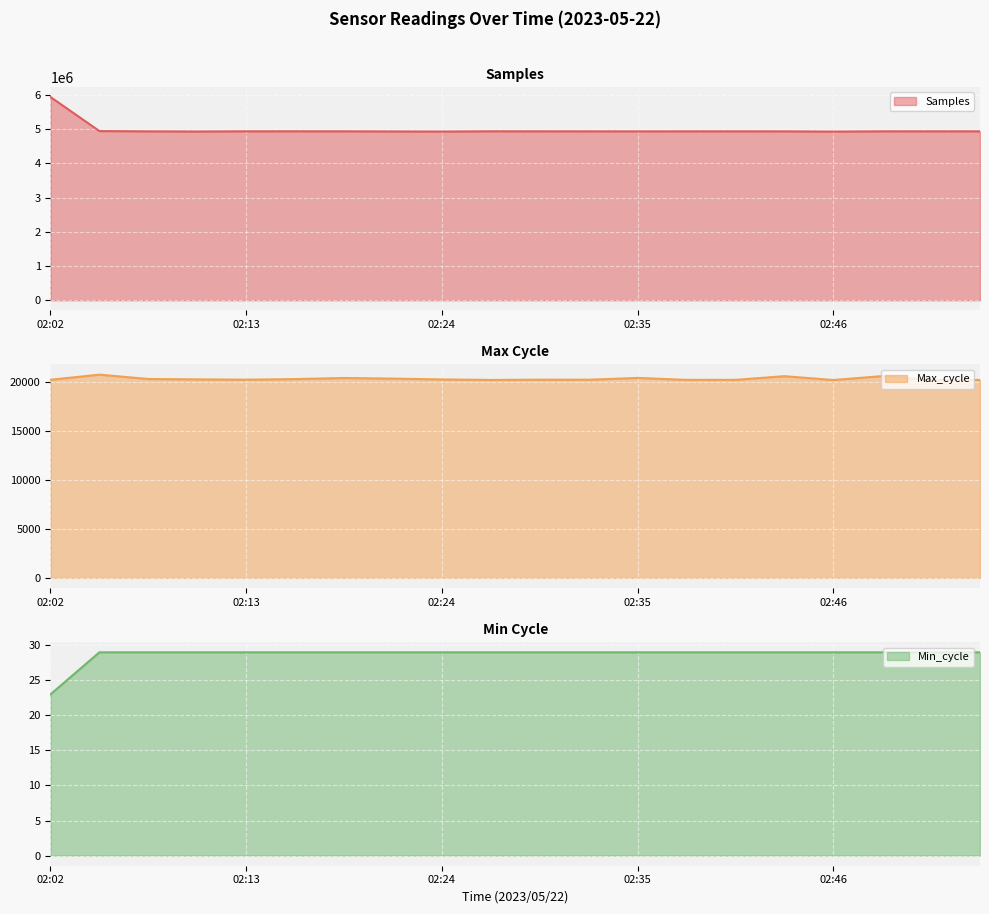

At which category does the chart reach its peak across all series?

02:02